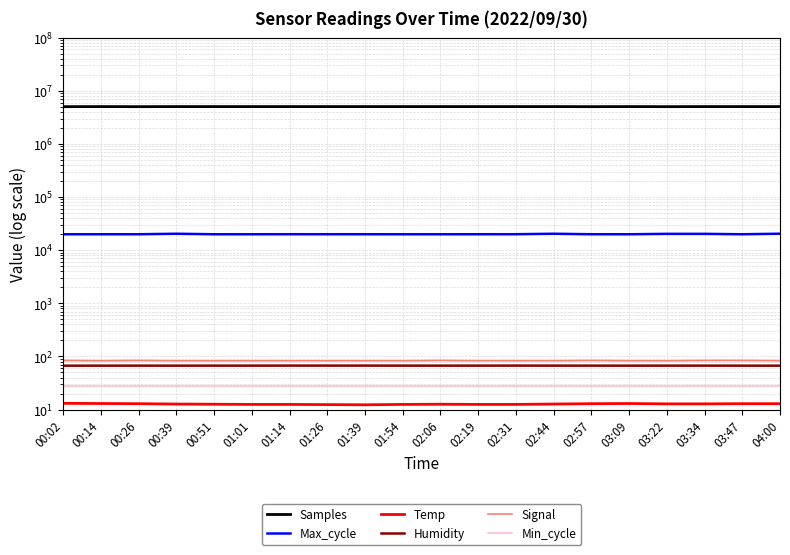

At which label is Humidity closest to 67?

00:02